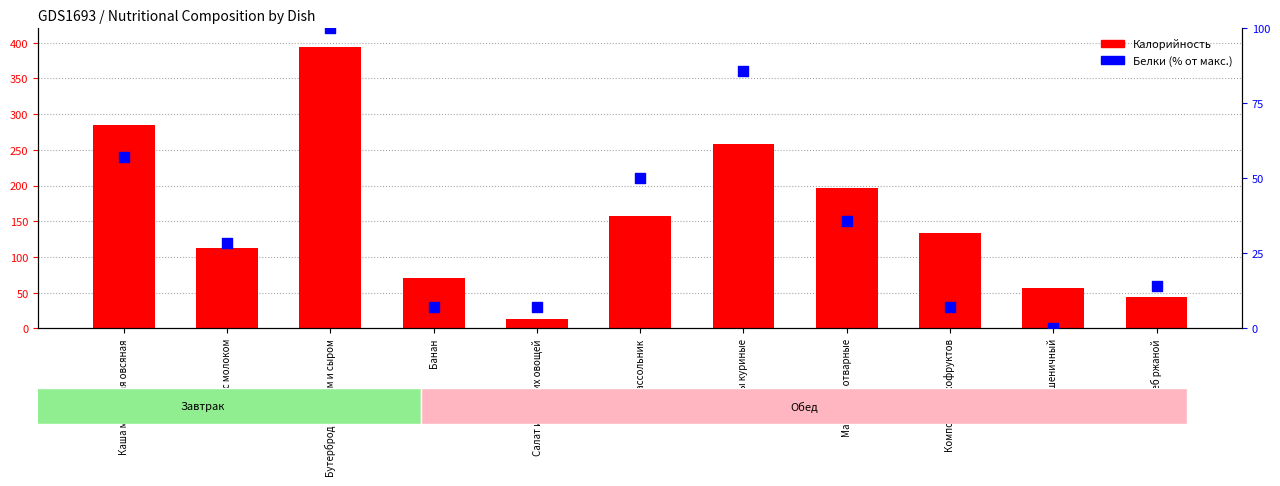

At which category is the sum across all series the highest?

Бутерброд с маслом и сыром